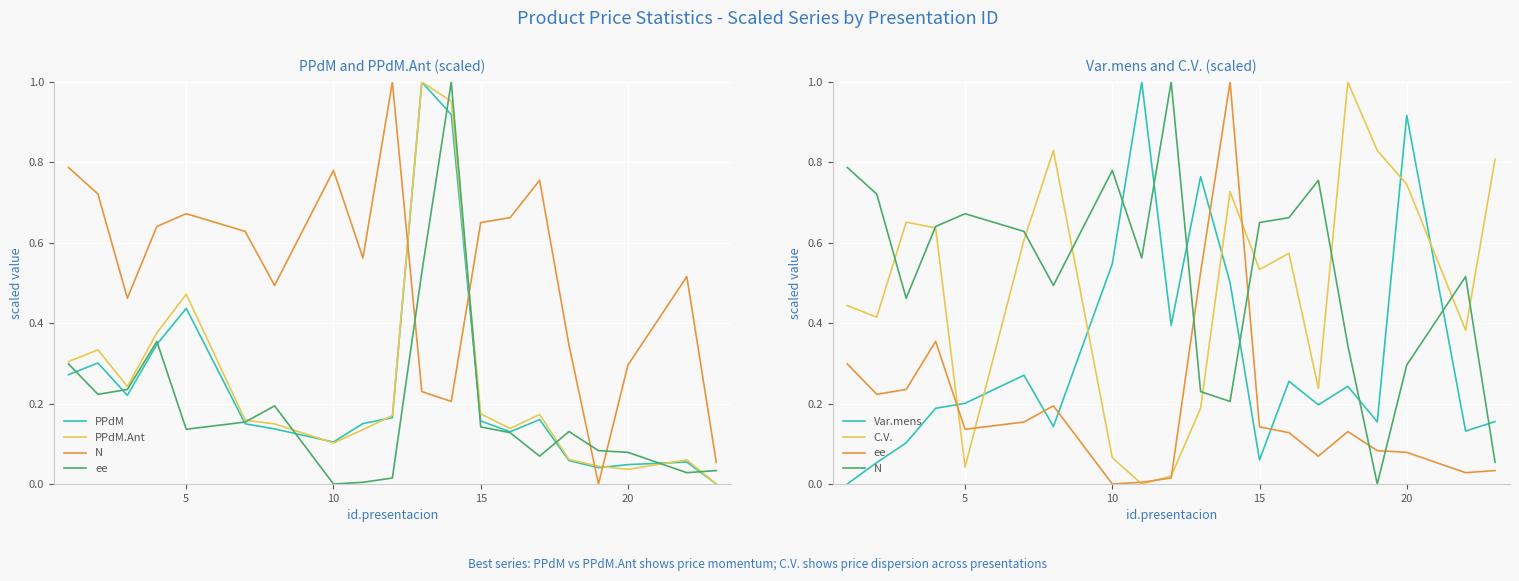

True or false: ee has more than 2 points higher than both neighbors.

True